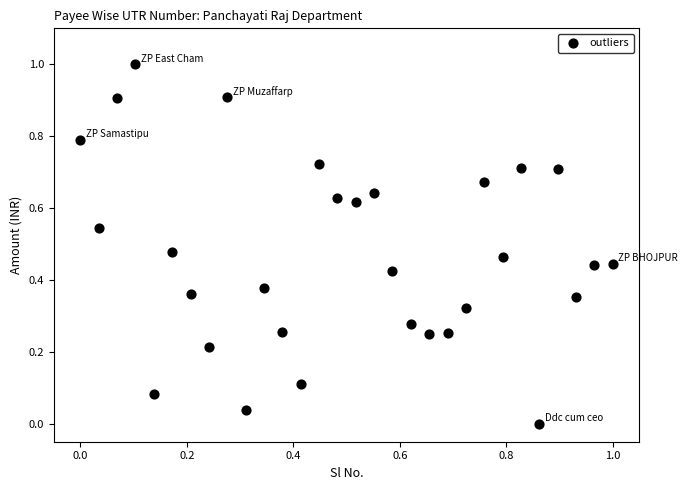

What is the range of Y values (max minus min)?

1.0